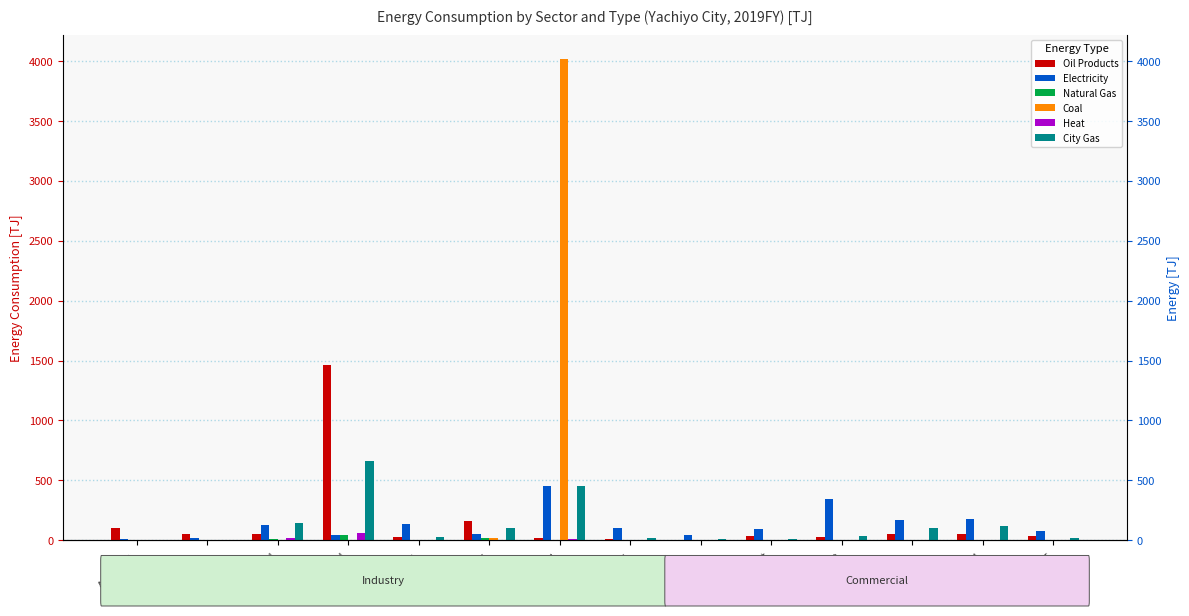

Which series has the largest range (max minus min)?

Coal